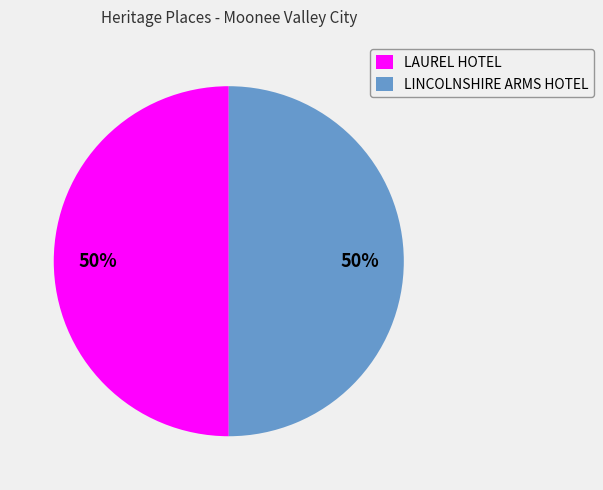

What is the ratio of the value at LAUREL HOTEL to the value at LINCOLNSHIRE ARMS HOTEL?

1.0